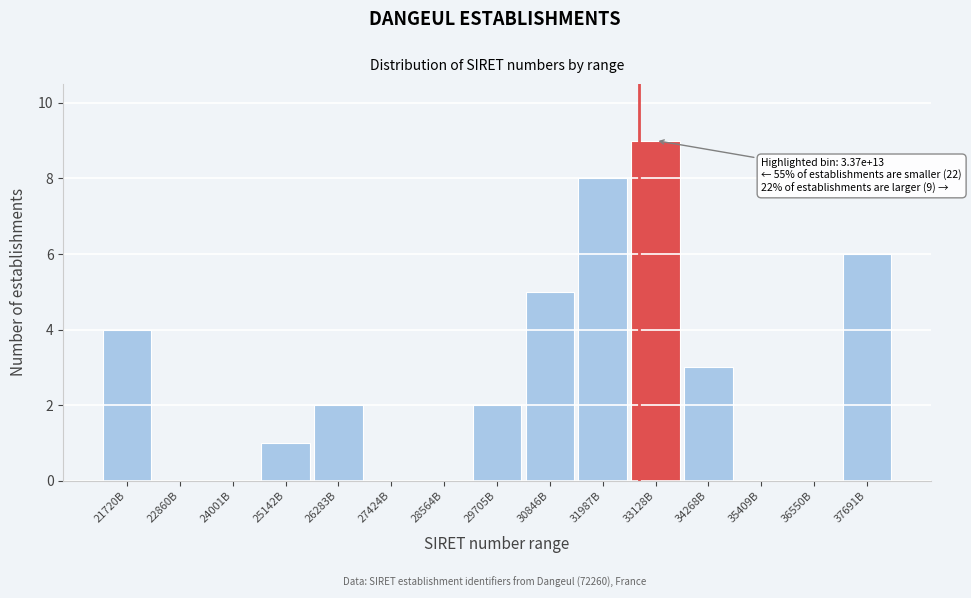

Reading right to left, transcribe all the data shown in this chart.

37691B=6	36550B=0	35409B=0	34268B=3	33128B=9	31987B=8	30846B=5	29705B=2	28564B=0	27424B=0	26283B=2	25142B=1	24001B=0	22860B=0	21720B=4